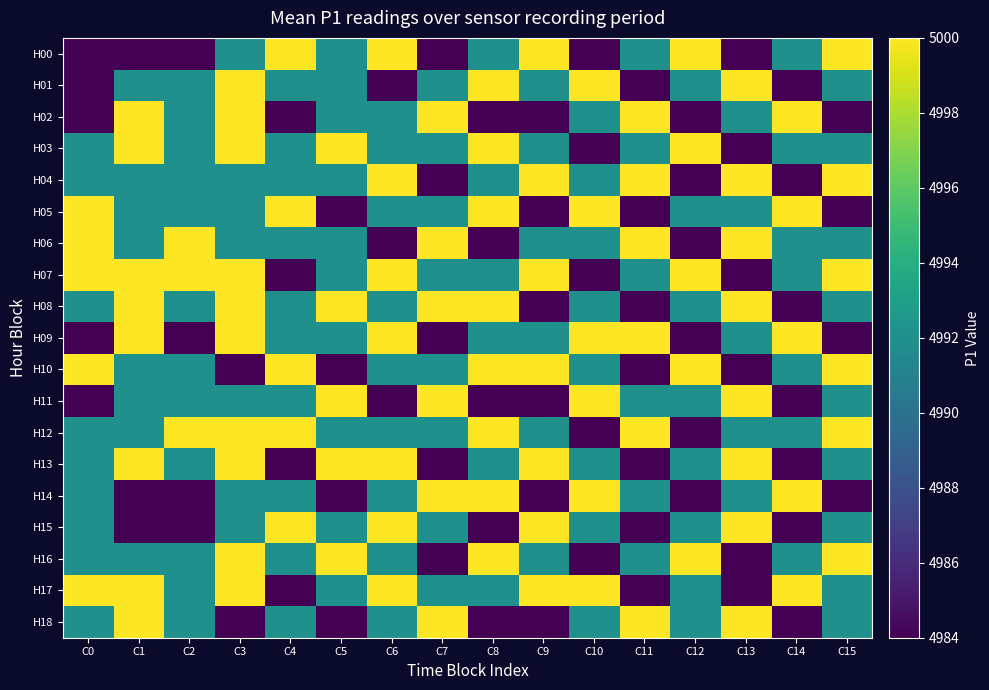

Which series has the largest total across all categories?

H07